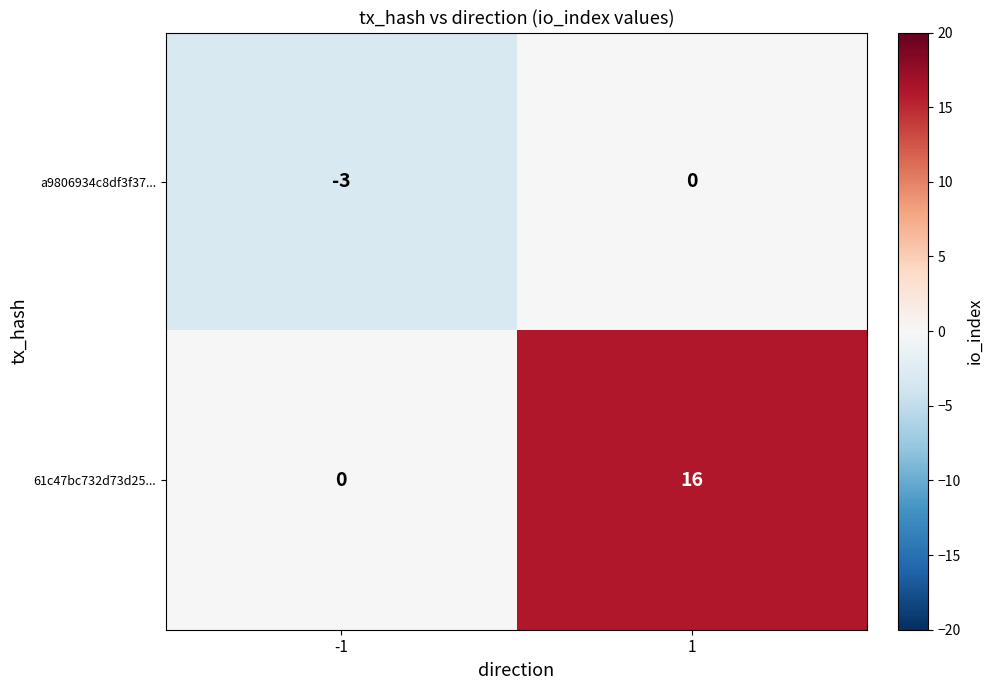

Which category has the highest value across all series?

1